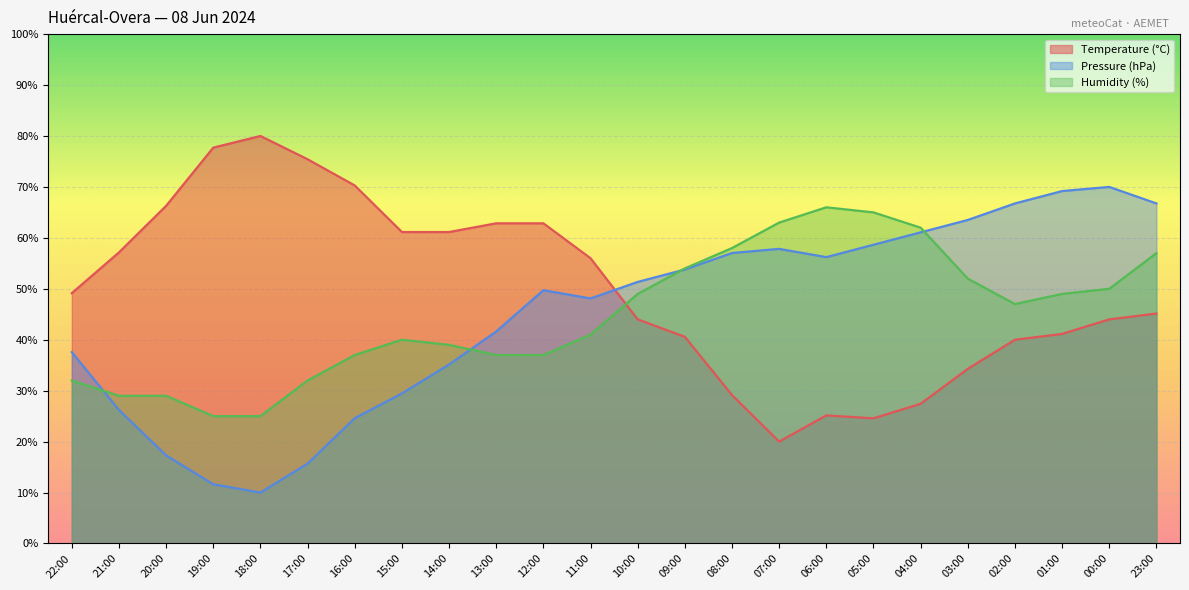

Reading right to left, transcribe all the data shown in this chart.

Temperature (°C): 23:00=45.1	00:00=44.0	01:00=41.1	02:00=40.0	03:00=34.3	04:00=27.4	05:00=24.6	06:00=25.1	07:00=20.0	08:00=29.1	09:00=40.6	10:00=44.0	11:00=56.0	12:00=62.9	13:00=62.9	14:00=61.1	15:00=61.1	16:00=70.3	17:00=75.4	18:00=80.0	19:00=77.7	20:00=66.3	21:00=57.1	22:00=49.1
Pressure (hPa): 23:00=66.8	00:00=70.0	01:00=69.2	02:00=66.8	03:00=63.5	04:00=61.1	05:00=58.6	06:00=56.2	07:00=57.8	08:00=57.0	09:00=53.8	10:00=51.4	11:00=48.1	12:00=49.7	13:00=41.6	14:00=35.1	15:00=29.5	16:00=24.6	17:00=15.7	18:00=10.0	19:00=11.6	20:00=17.3	21:00=26.2	22:00=37.6
Humidity (%): 23:00=57.0	00:00=50.0	01:00=49.0	02:00=47.0	03:00=52.0	04:00=62.0	05:00=65.0	06:00=66.0	07:00=63.0	08:00=58.0	09:00=54.0	10:00=49.0	11:00=41.0	12:00=37.0	13:00=37.0	14:00=39.0	15:00=40.0	16:00=37.0	17:00=32.0	18:00=25.0	19:00=25.0	20:00=29.0	21:00=29.0	22:00=32.0